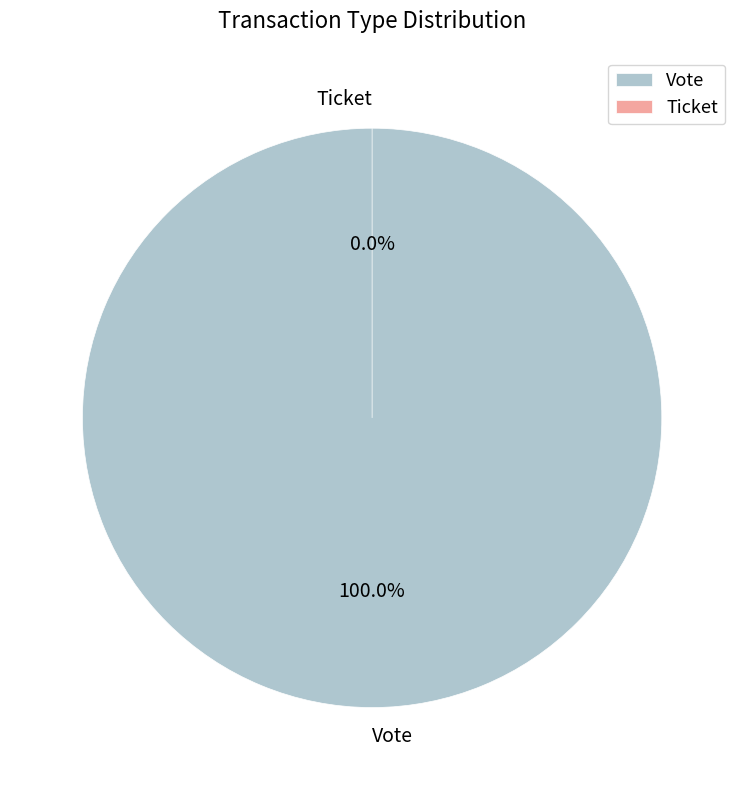

True or false: Vote accounts for 100% of the total.

True